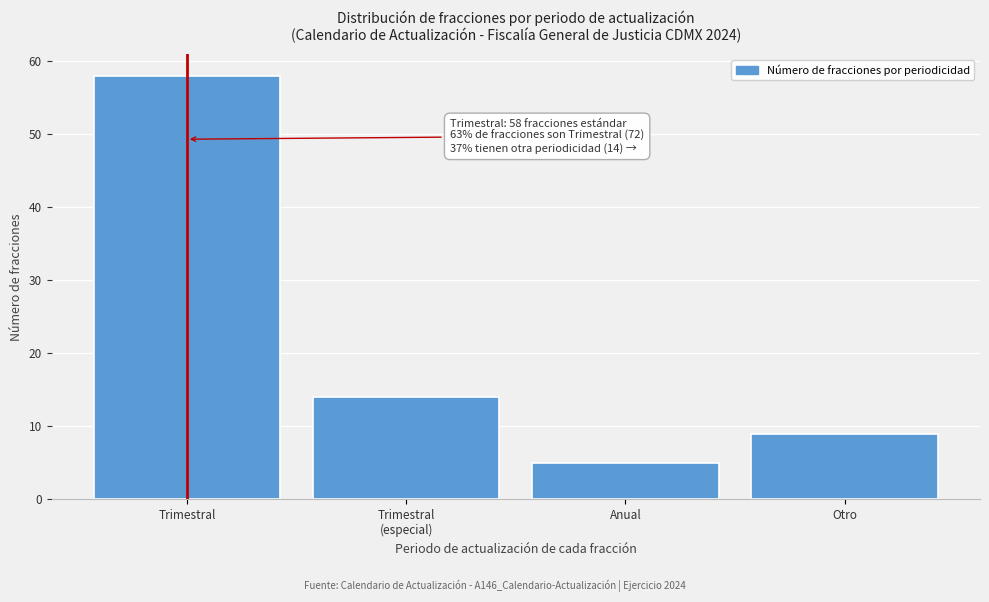

Reading right to left, what are all the values shown in this chart?

9	5	14	58